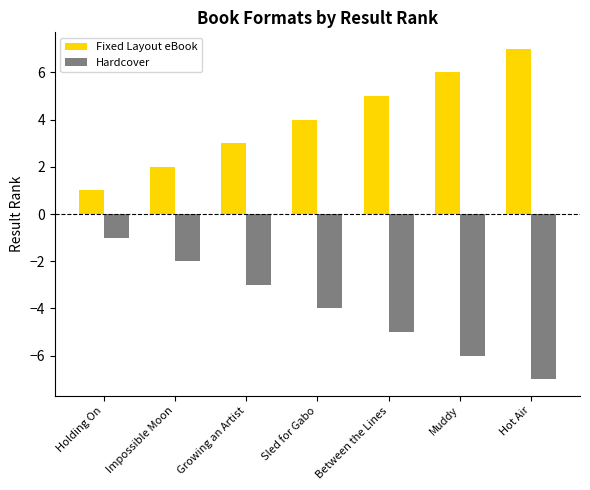

How many Hardcover values are between -6 and -2?

5